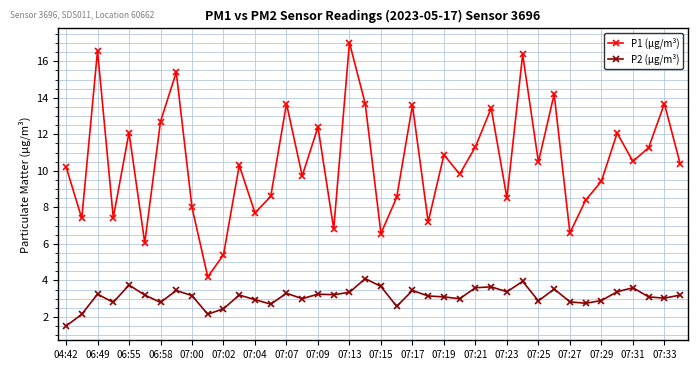

What is the minimum value shown in the chart?

1.5